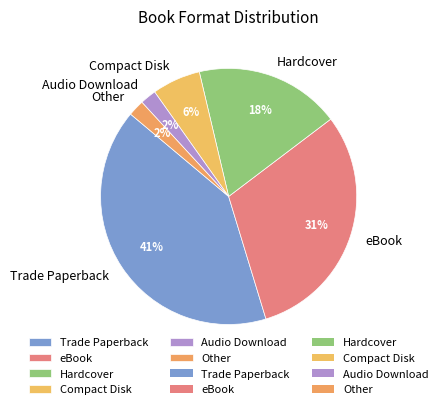

Which slice is the largest?

Trade Paperback